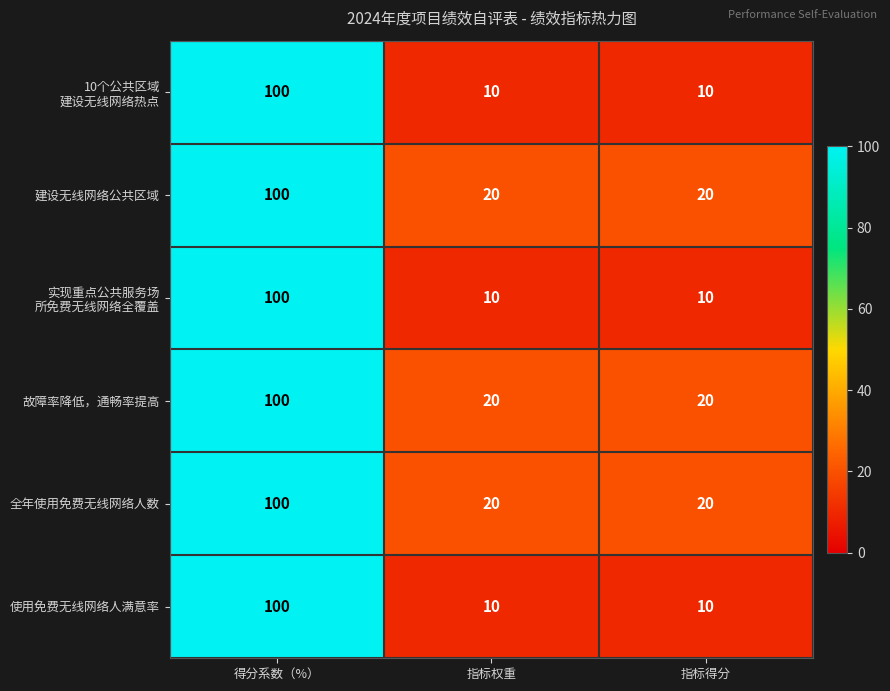

What is the spread (max minus min) of values at 指标得分?

10